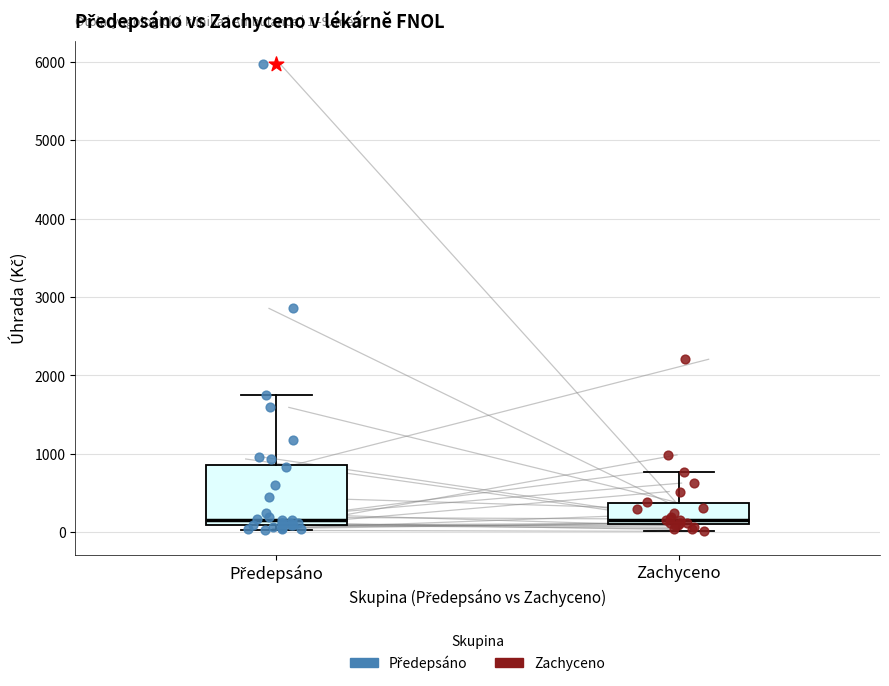

Comparing the boxes themselves (not the whiskers), which one is the tallest?

Předepsáno